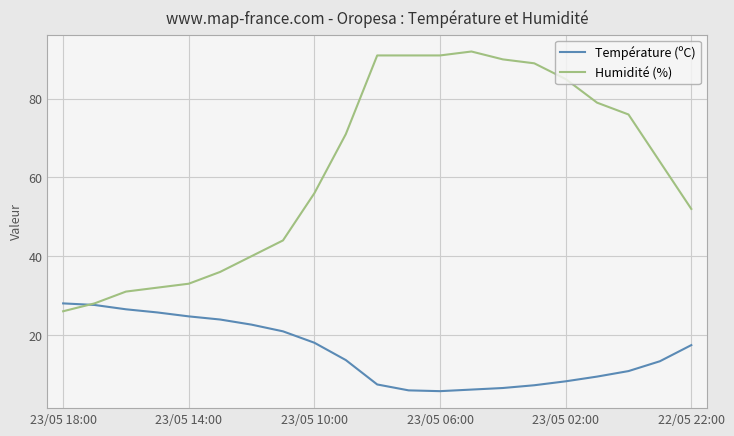

Which series has the largest total across all categories?

Humidité (%)